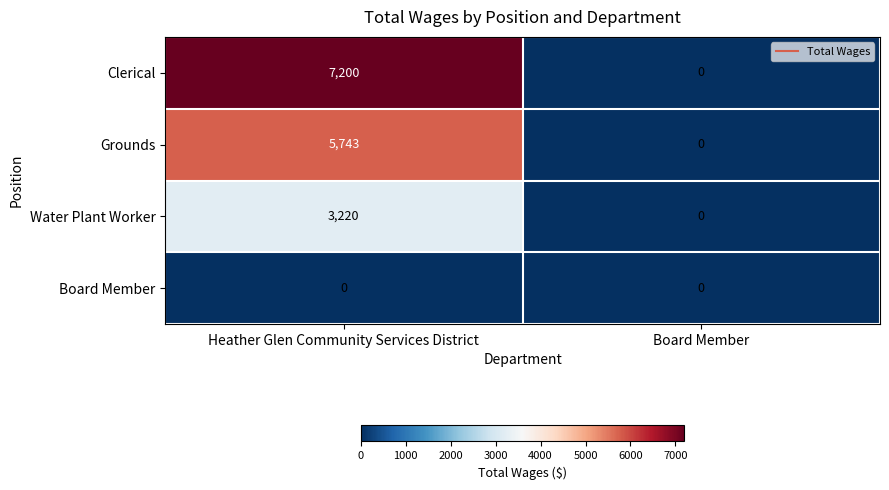

How many data points in Water Plant Worker are less than 3220?

1